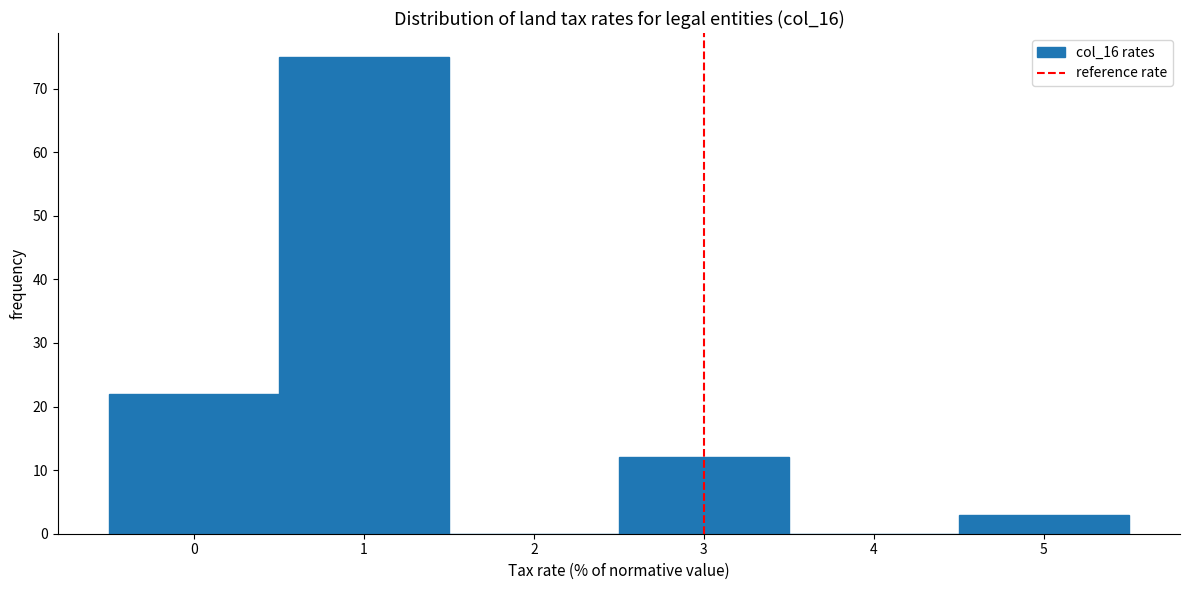

Reading left to right, transcribe this chart: for each bar, give the range it covers on the x-axis and its height. The values are not printed on the chart, so give them approximately, as read against the axis.

-0.5 to 0.5: 22
0.5 to 1.5: 75
1.5 to 2.5: 0
2.5 to 3.5: 12
3.5 to 4.5: 0
4.5 to 5.5: 3